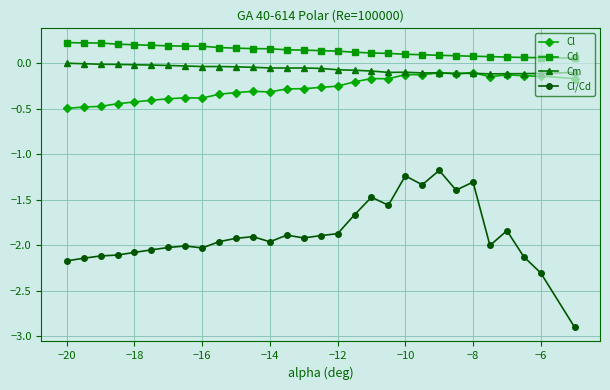

True or false: Cl and Cl/Cd cross at least once.

False